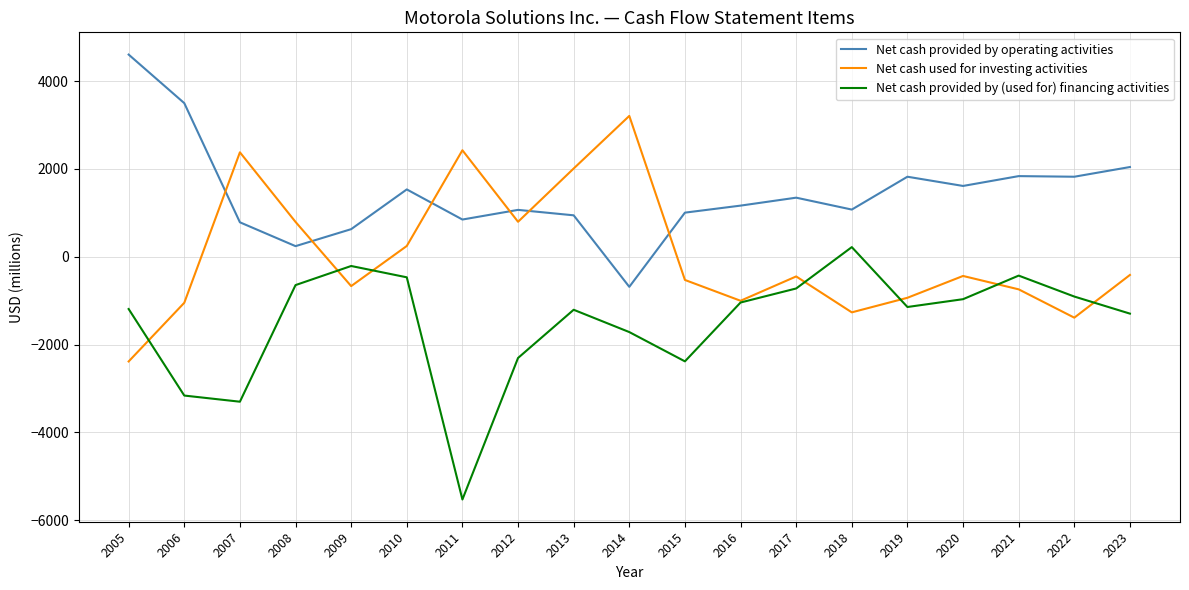

Does the chart display data point markers on the line(s)?

No